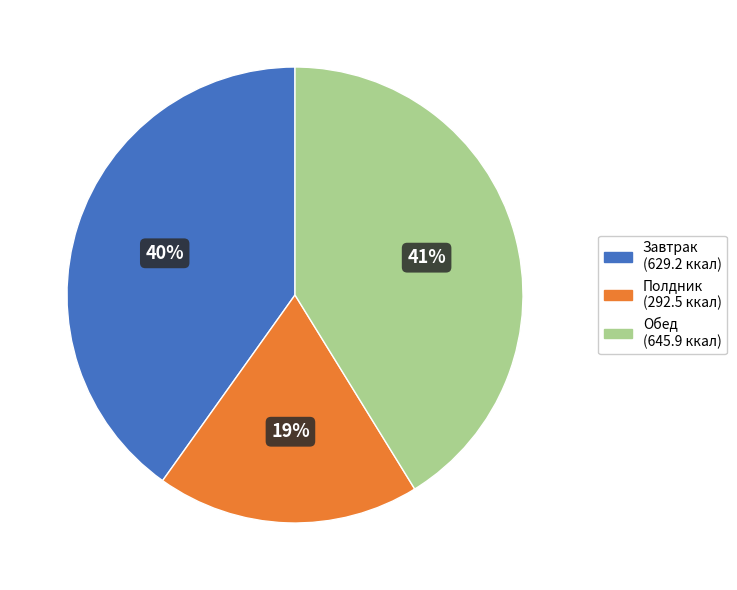

To the nearest percent, what portion does Завтрак (629.2 ккал) represent?

40%